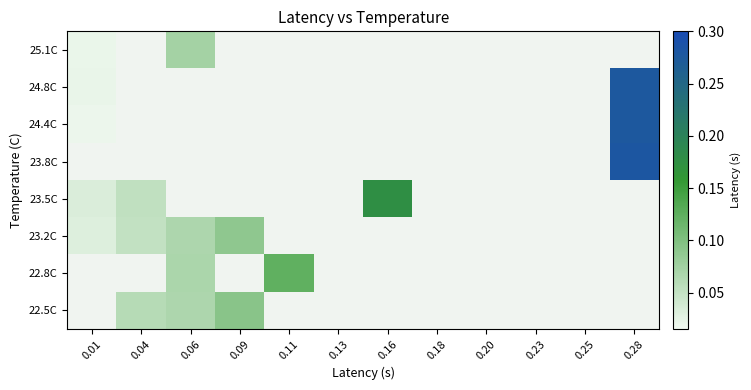

Between 0.11 and 0.20, which is larger?

0.20